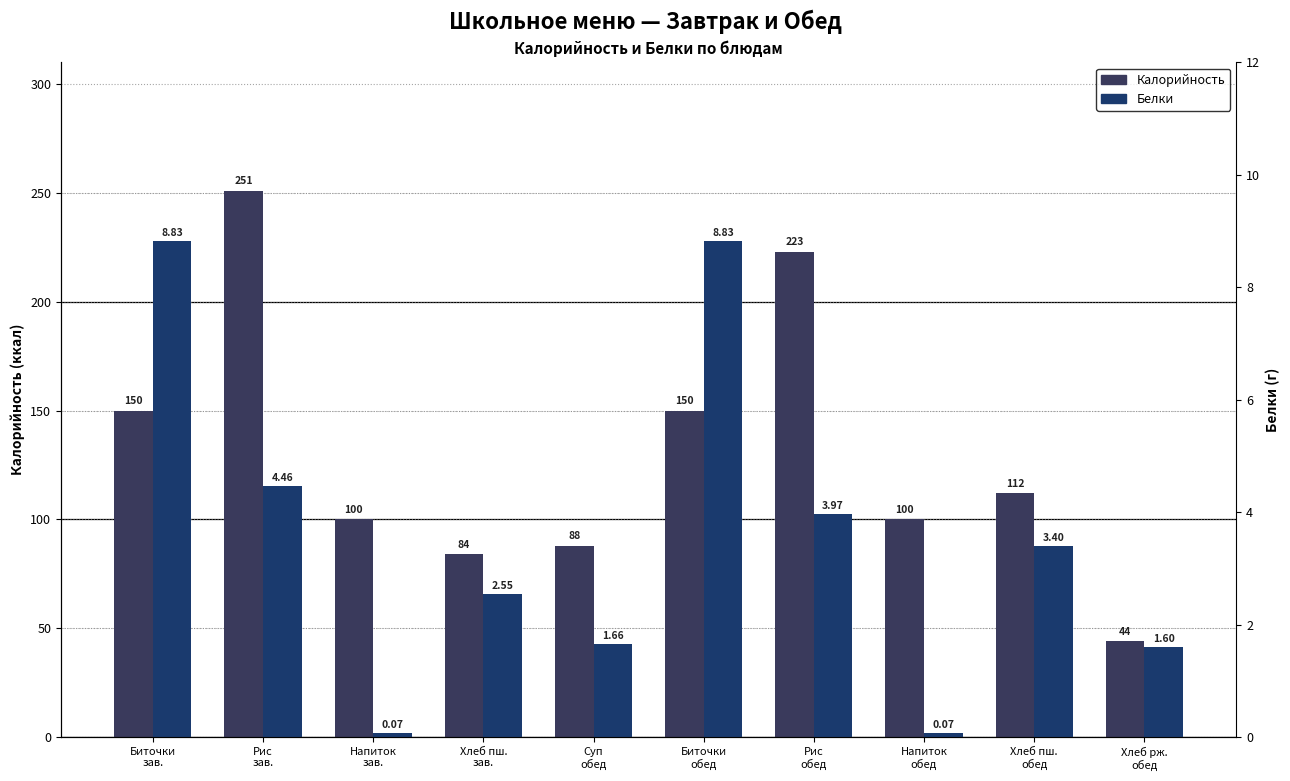

Is it true that Калорийность equals 100.0 at Напиток
зав.?

True